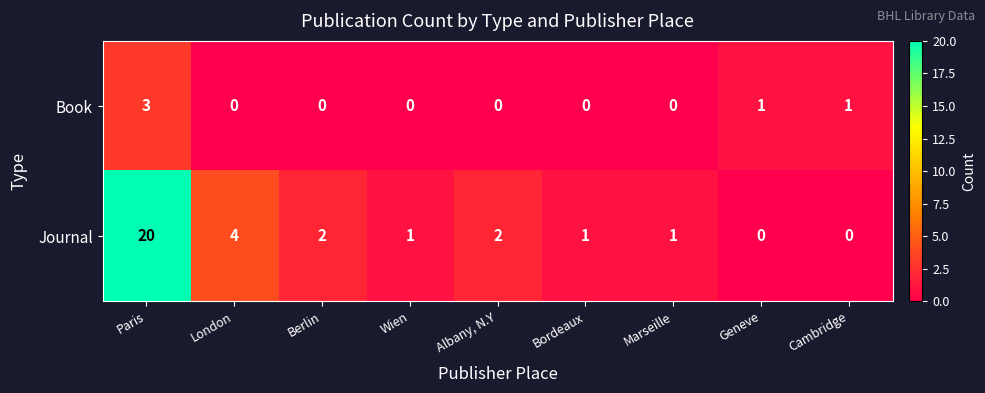

What is the total value across all series at London?

4